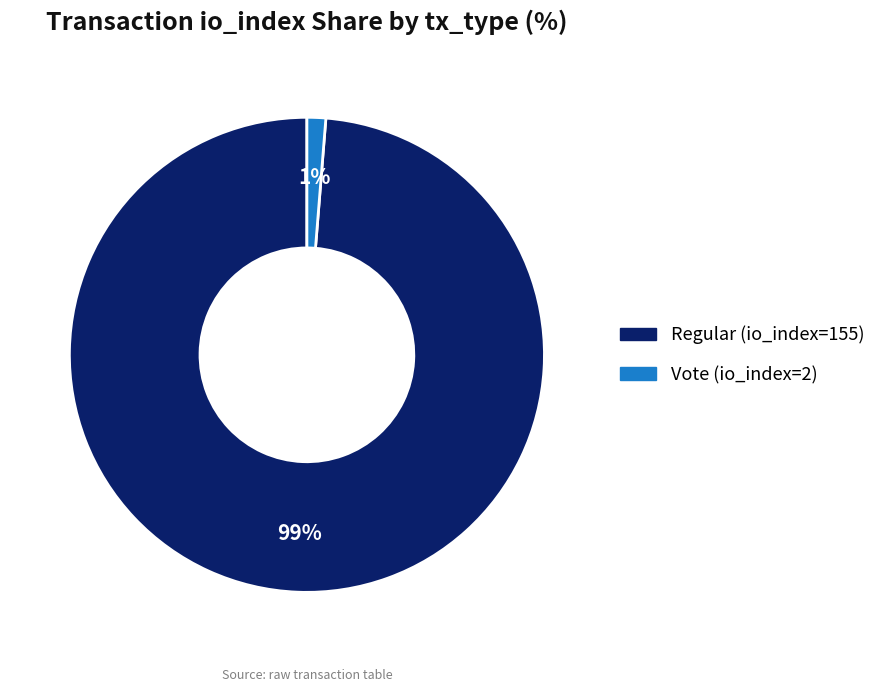

Do Vote (io_index=2) and Regular (io_index=155) together represent more than half of the pie?

Yes